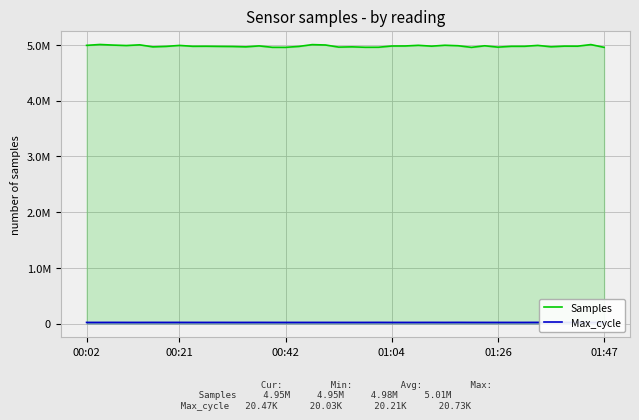

What is the average value of the Samples series?

4975677